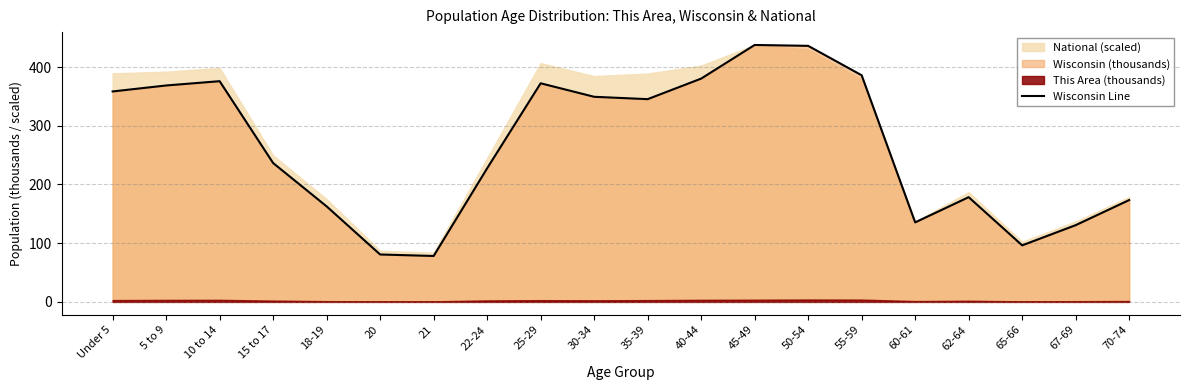

True or false: there are more than 2 points higher than both neighbors.

True